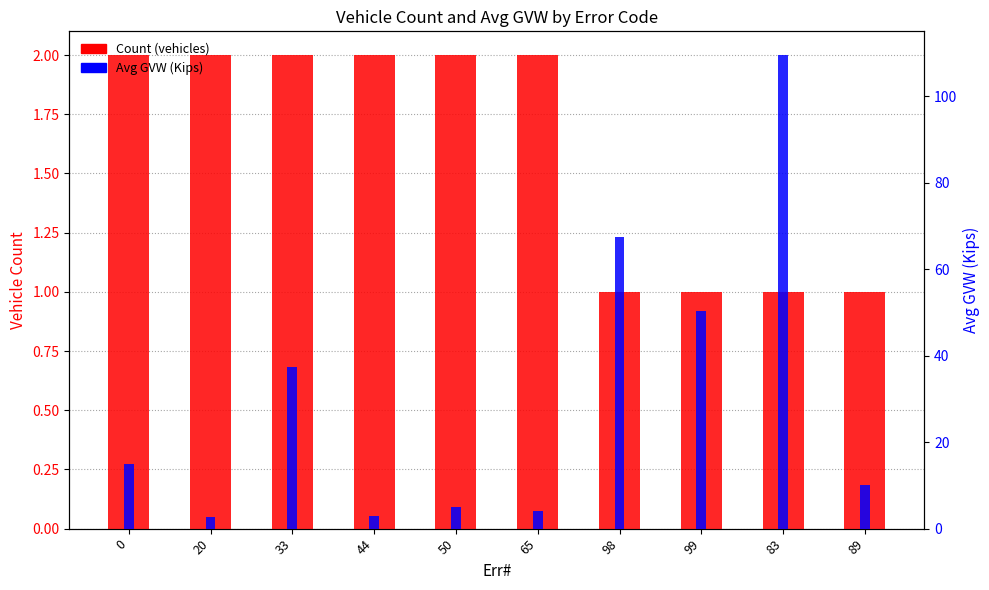

What is the difference between the maximum and minimum values in the Avg GVW (Kips) series?

106.8